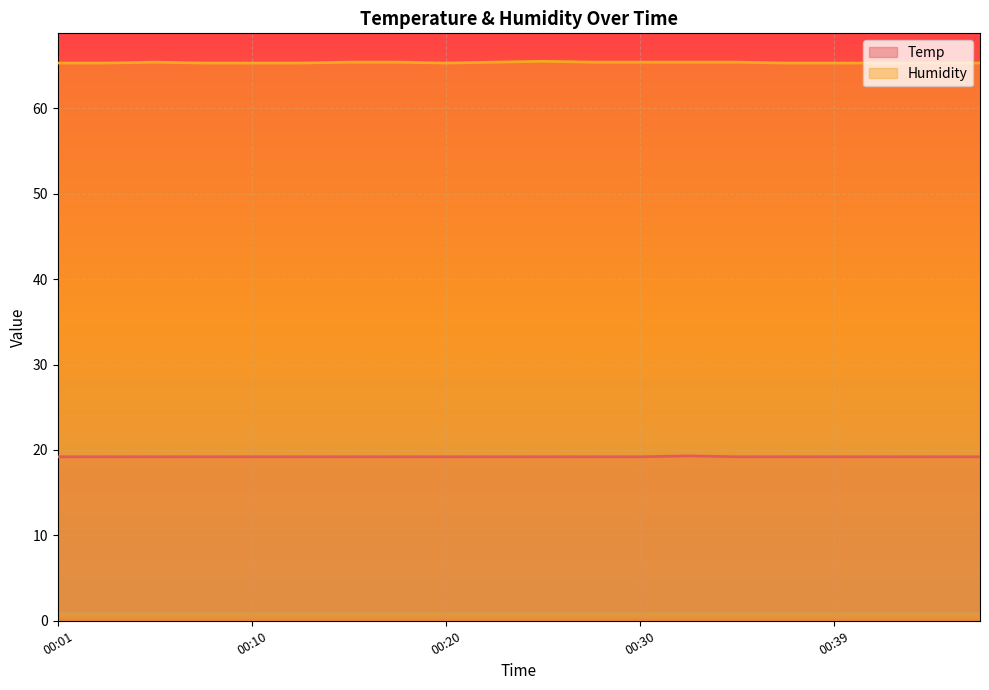

What are all the series names shown in the legend?

Temp, Humidity